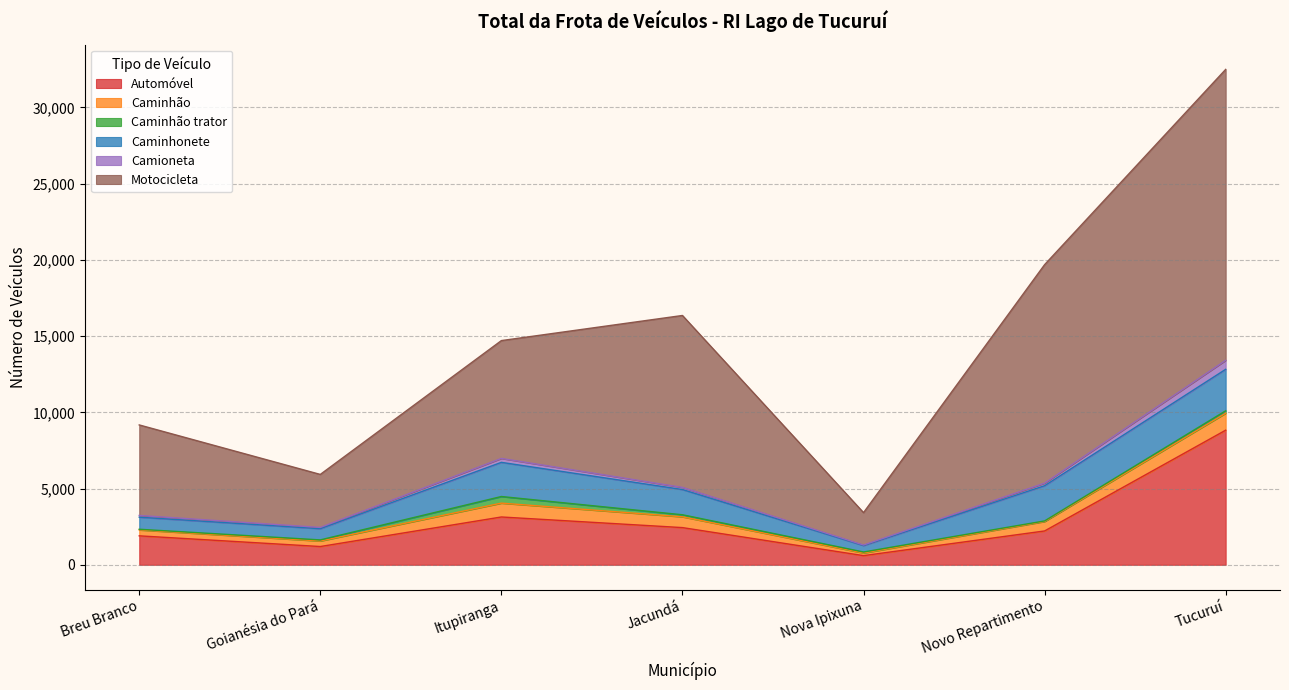

Which category has the highest value in the Motocicleta series?

Tucuruí